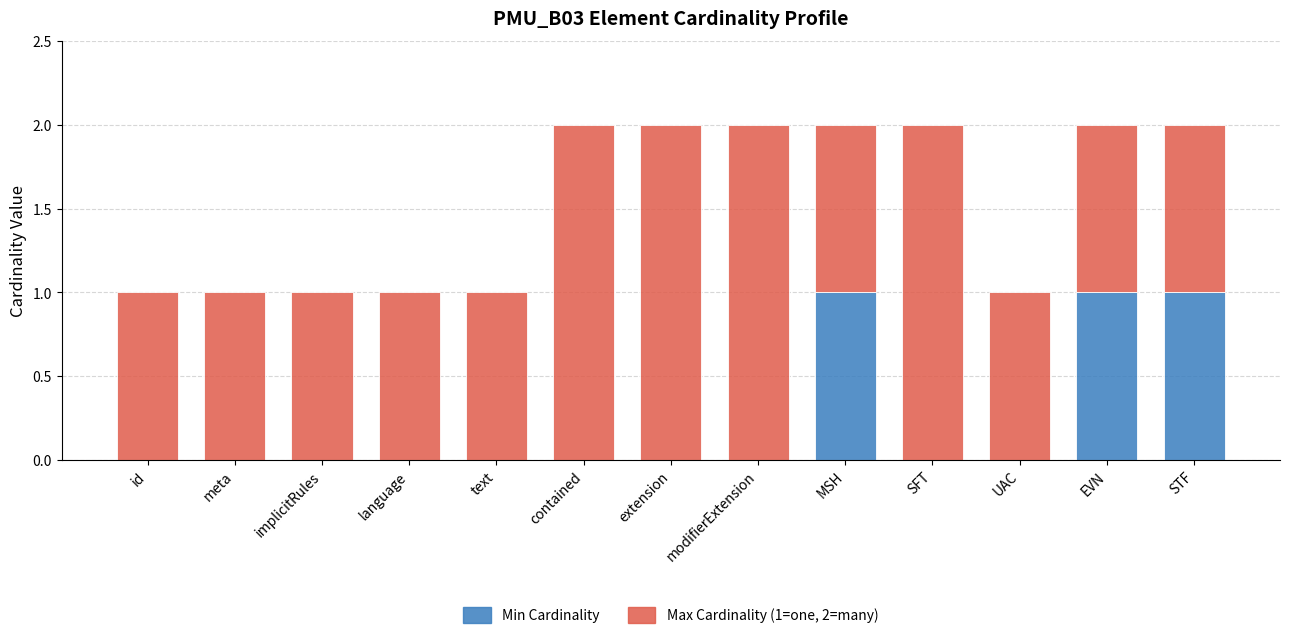

Are the bars horizontal?

No